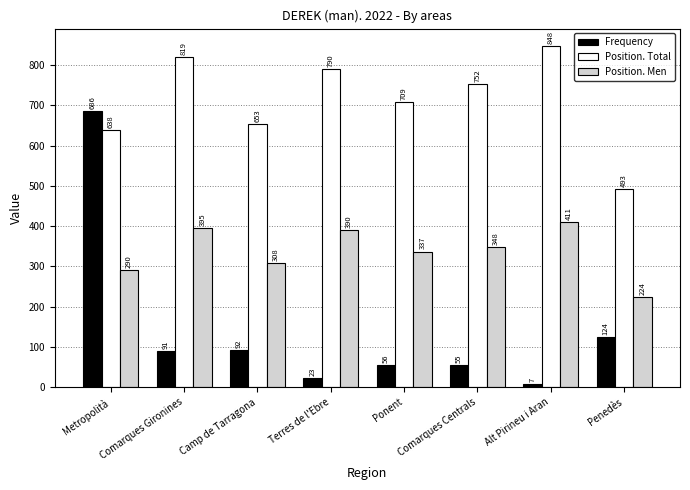

Reading right to left, list all the values displayed in this chart.

Frequency: 124	7	55	56	23	92	91	686
Position. Total: 493	848	752	709	790	653	819	638
Position. Men: 224	411	348	337	390	308	395	290